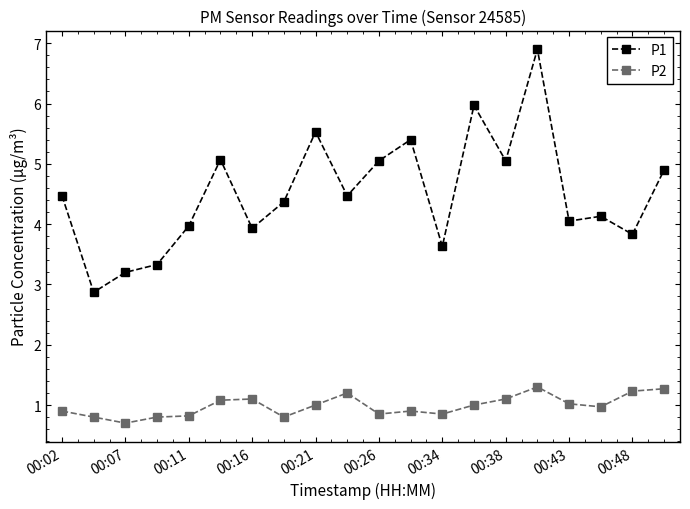

Which series has the largest range (max minus min)?

P1